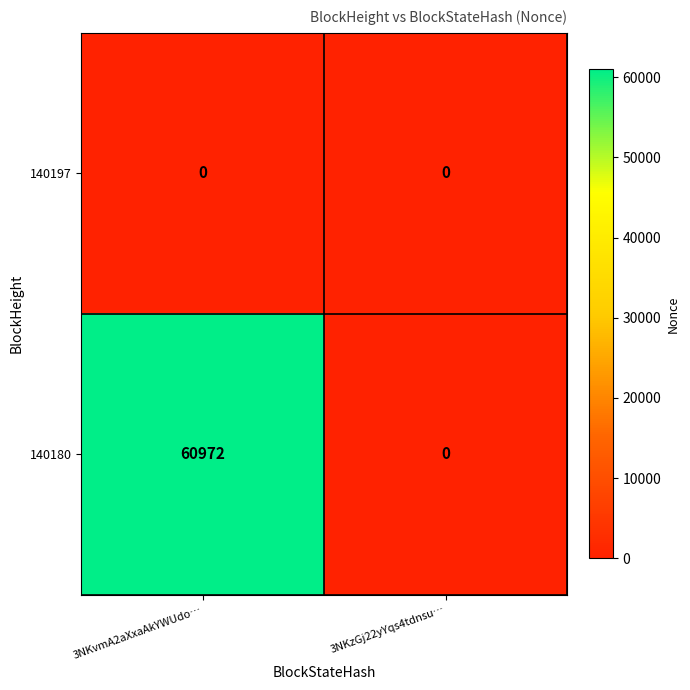

Between 3NKvmA2aXxaAkYWUdo… and 3NKzGj22yYqs4tdnsu…, which series saw the biggest shift?

140180